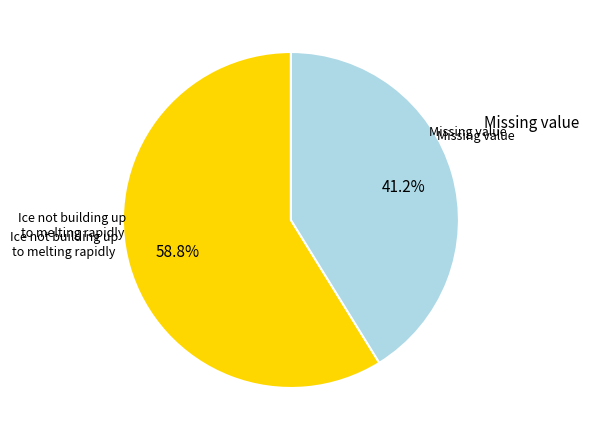

What is the ratio of the value at Missing value to the value at Ice not building up to melting rapidly?

0.7